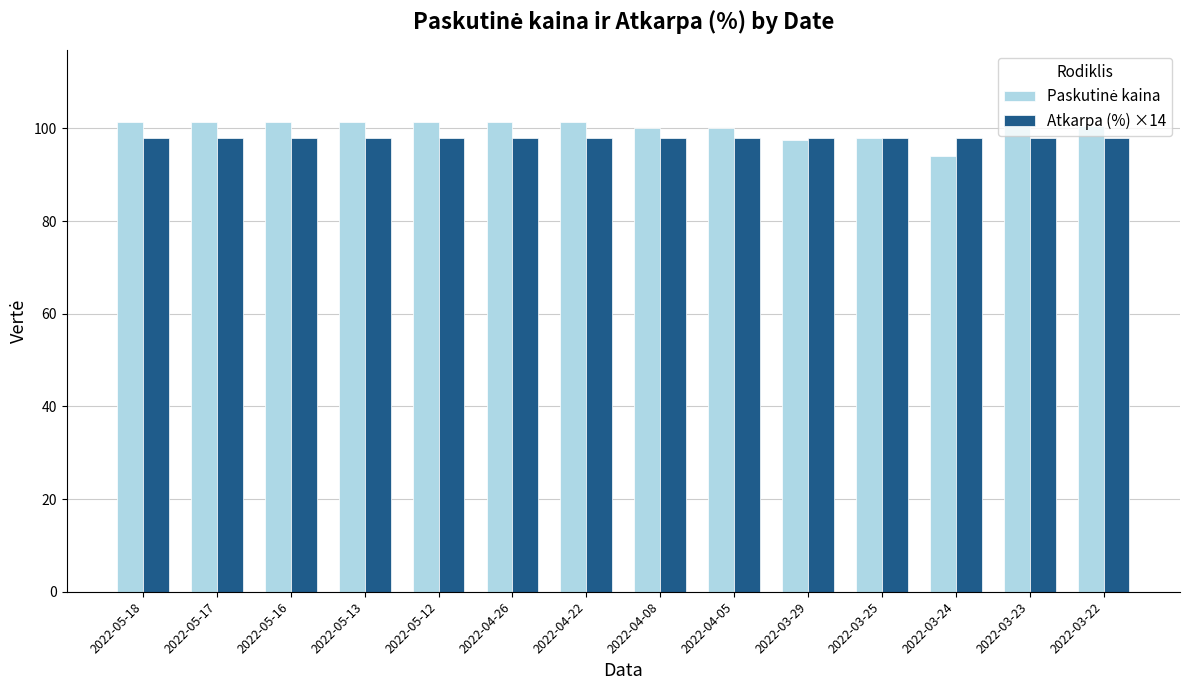

At how many categories does at least one series exceed 96?

14